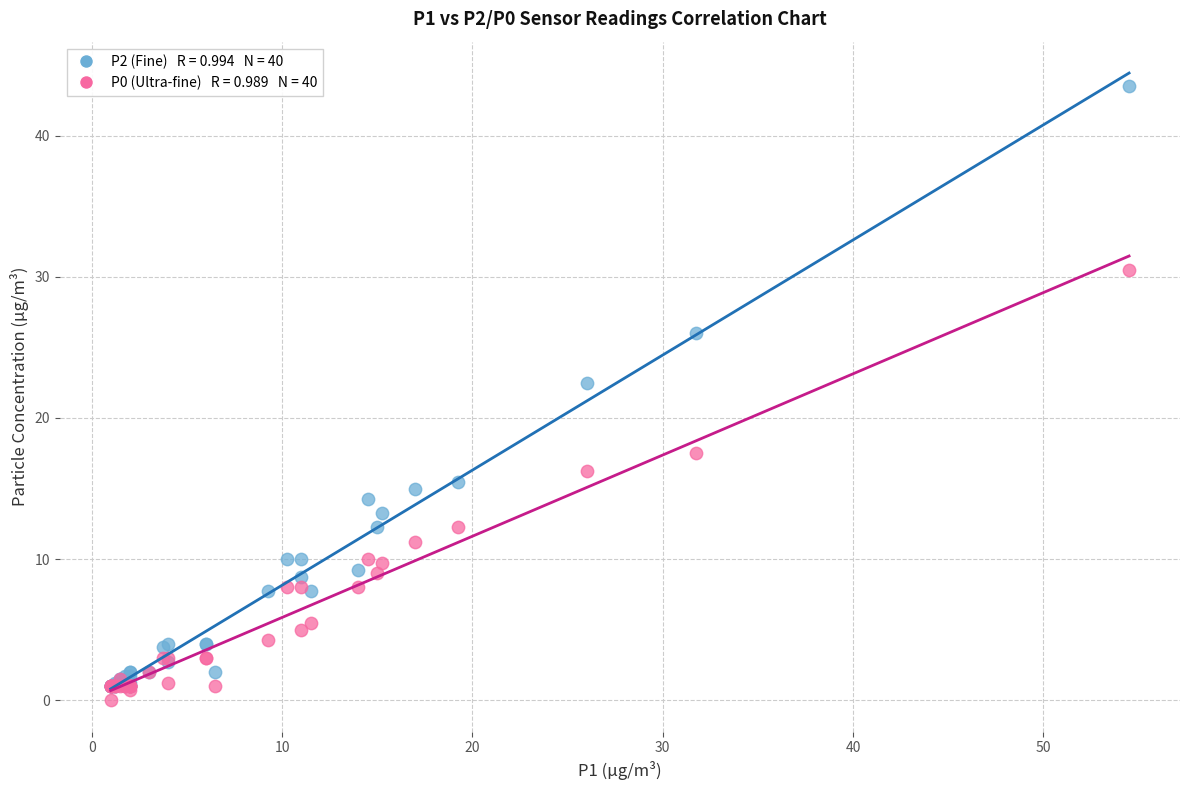

Across all series, what Y value is closest to 21?

22.5